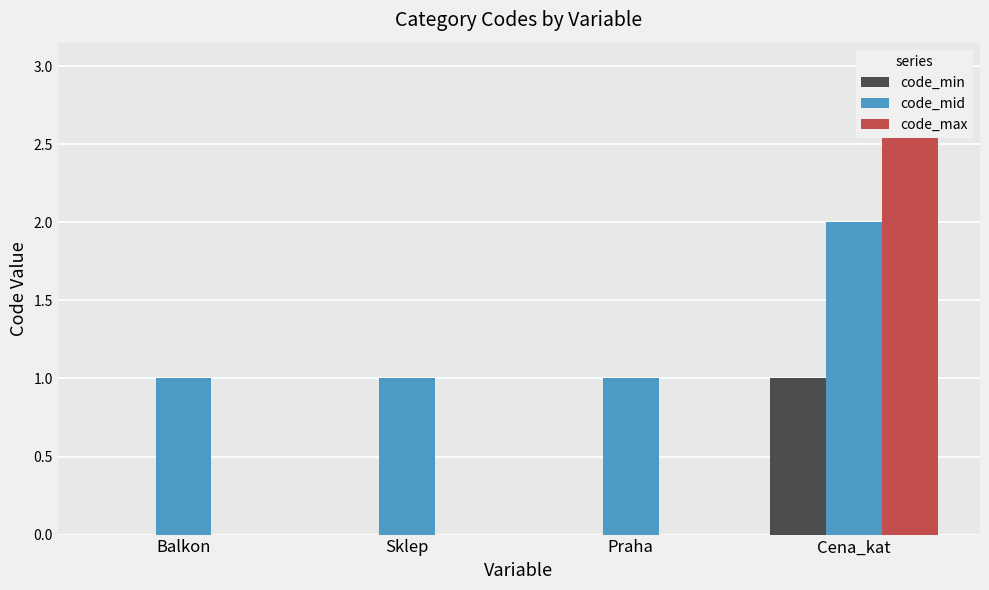

How many code_min values are between 0 and 1?

4